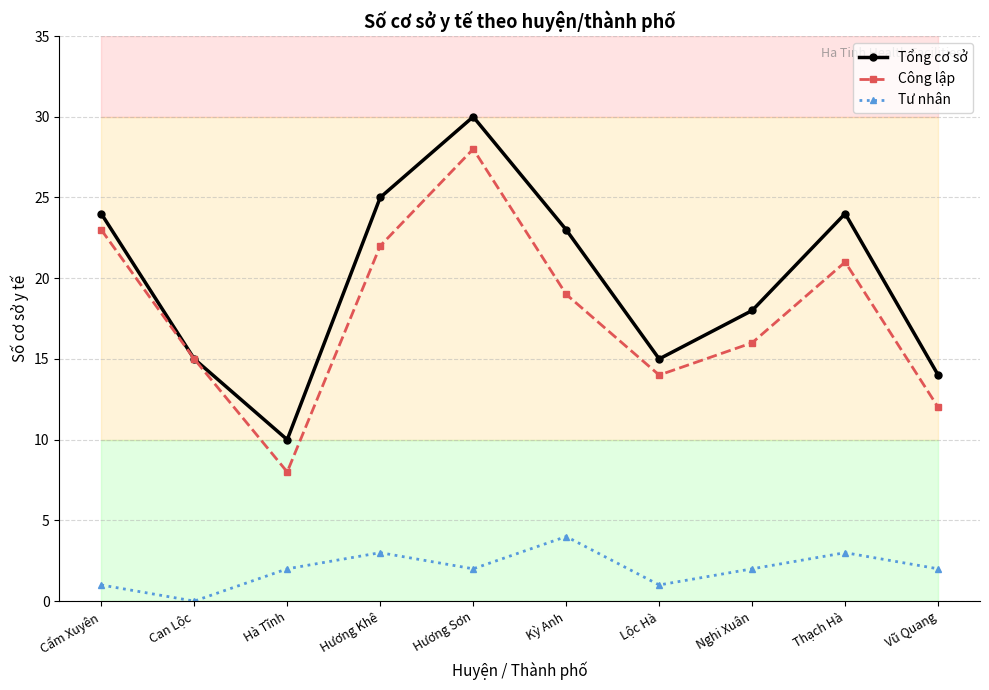

The Tư nhân series shows 3 at Thạch Hà. True or false?

True